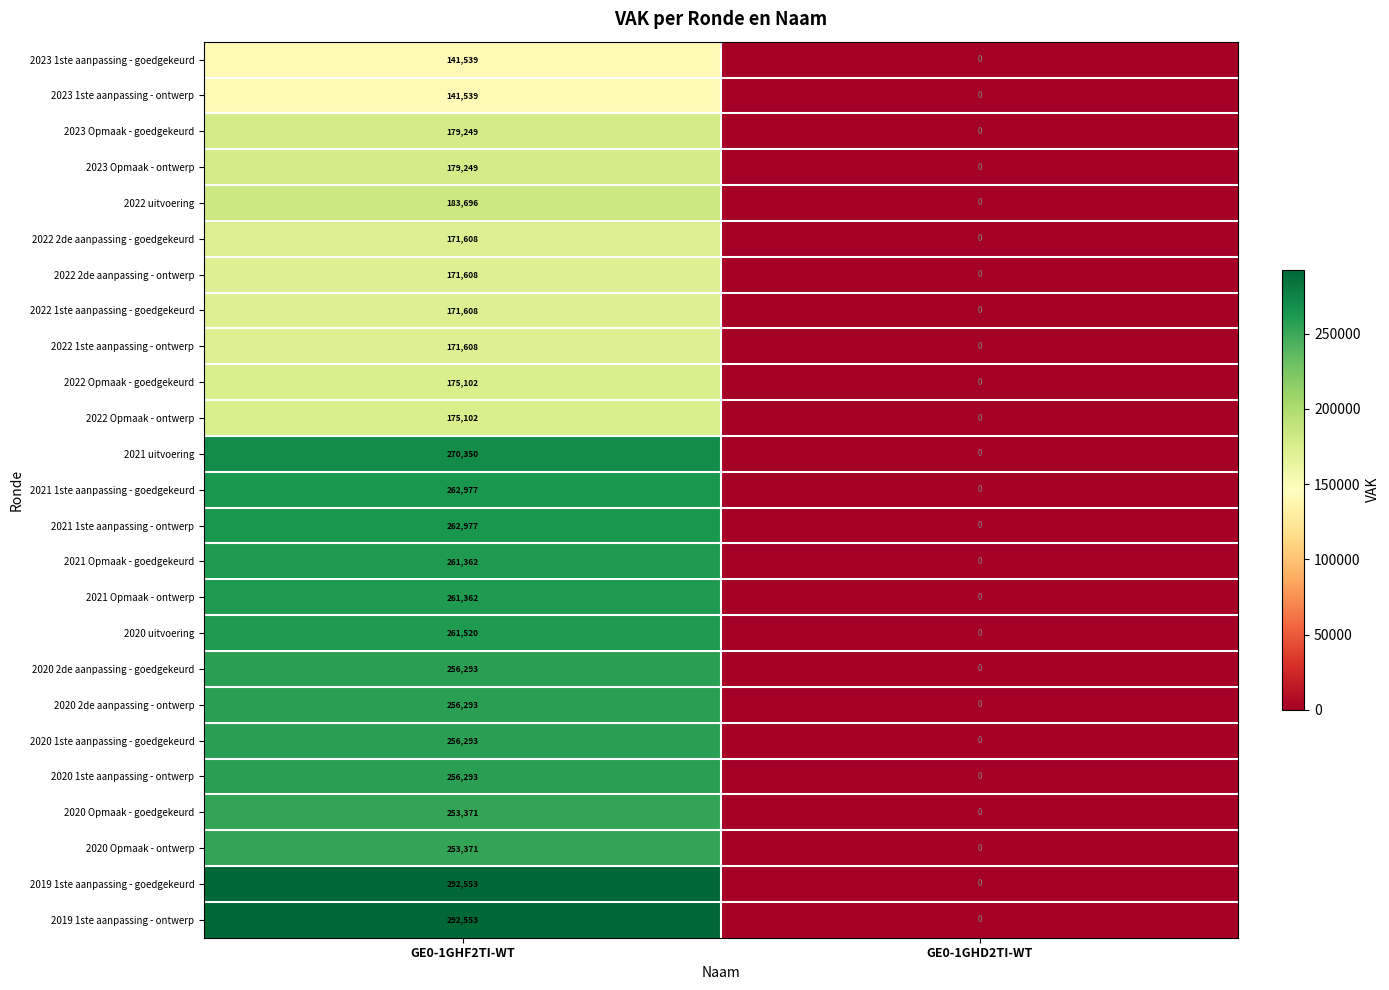

The value of 2021 1ste aanpassing - ontwerp at GE0-1GHD2TI-WT is -168353. True or false?

False